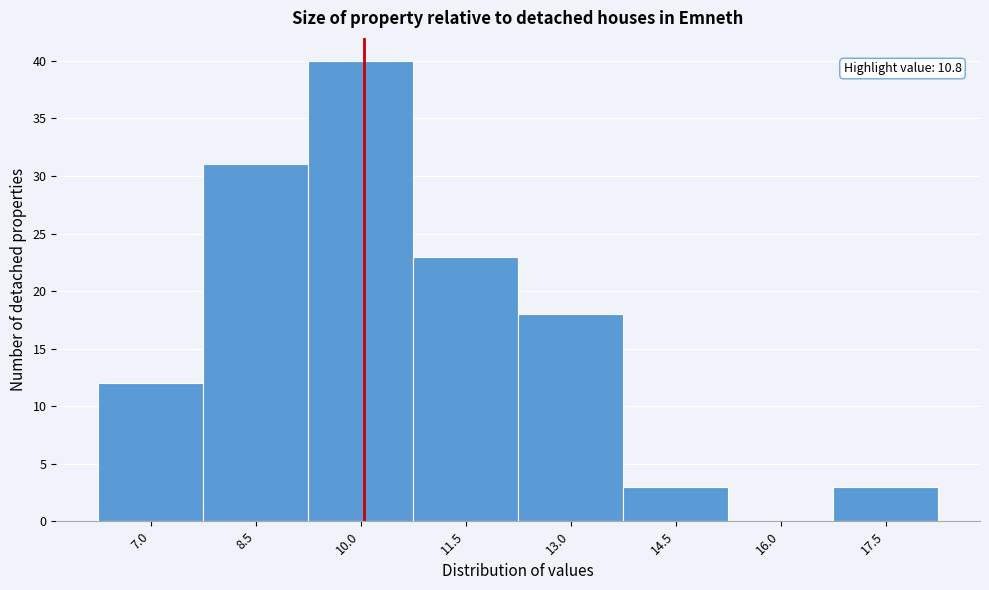

Reading left to right, what are all the values shown in this chart?

7.0=12	8.5=31	10.0=40	11.5=23	13.0=18	14.5=3	16.0=0	17.5=3